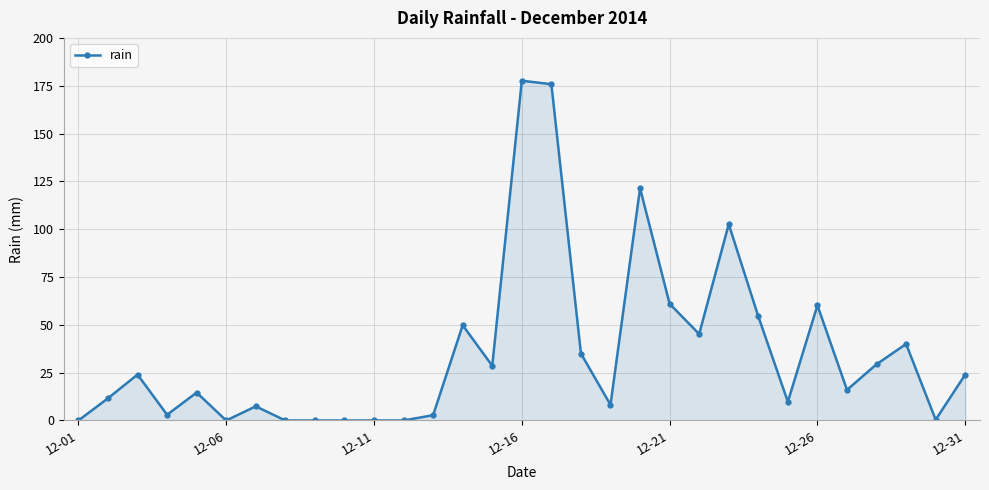

What is the average value?

35.6